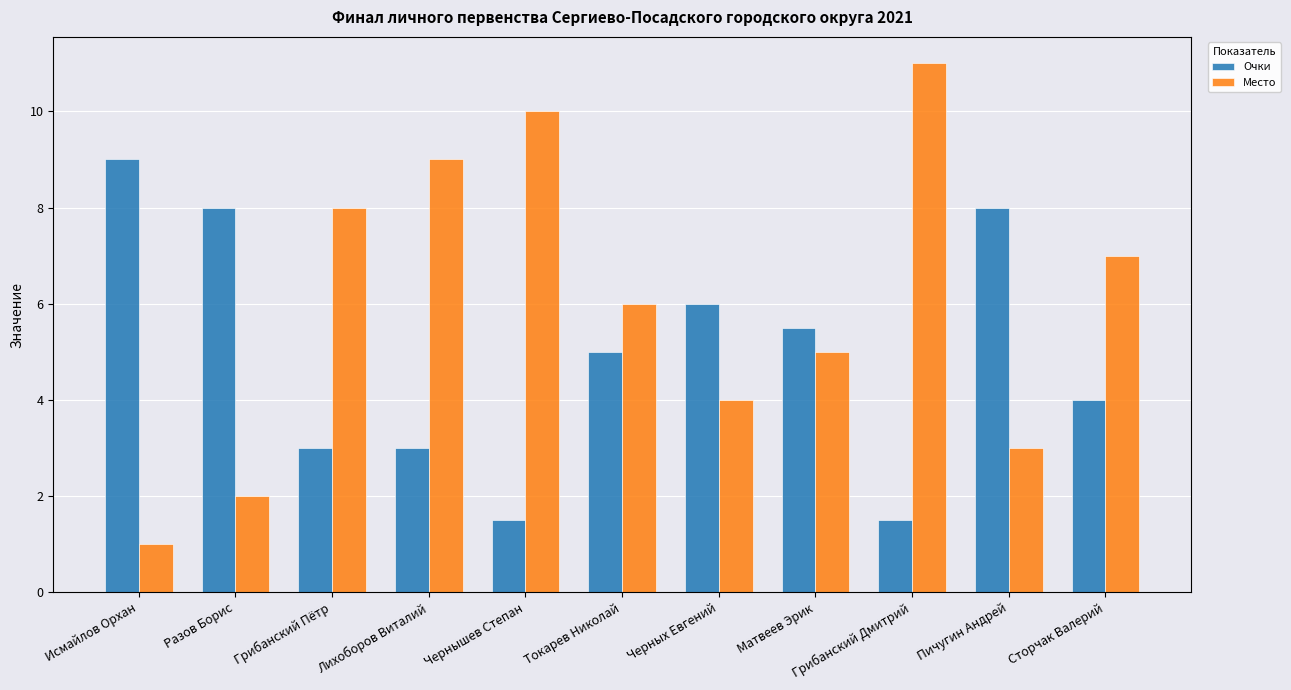

What is the spread (max minus min) of values at Чернышев Степан?

8.5